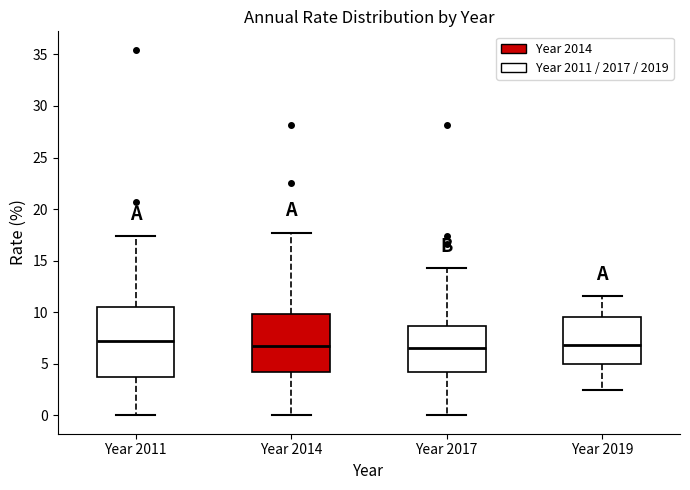

Which box is the tallest, from its lower edge to its upper edge?

Year 2011